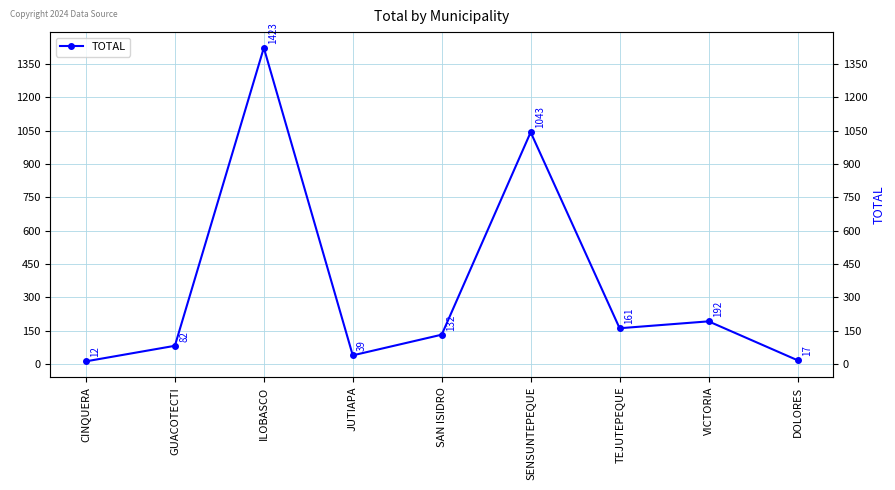

Is it true that the value at GUACOTECTI is 128?

False